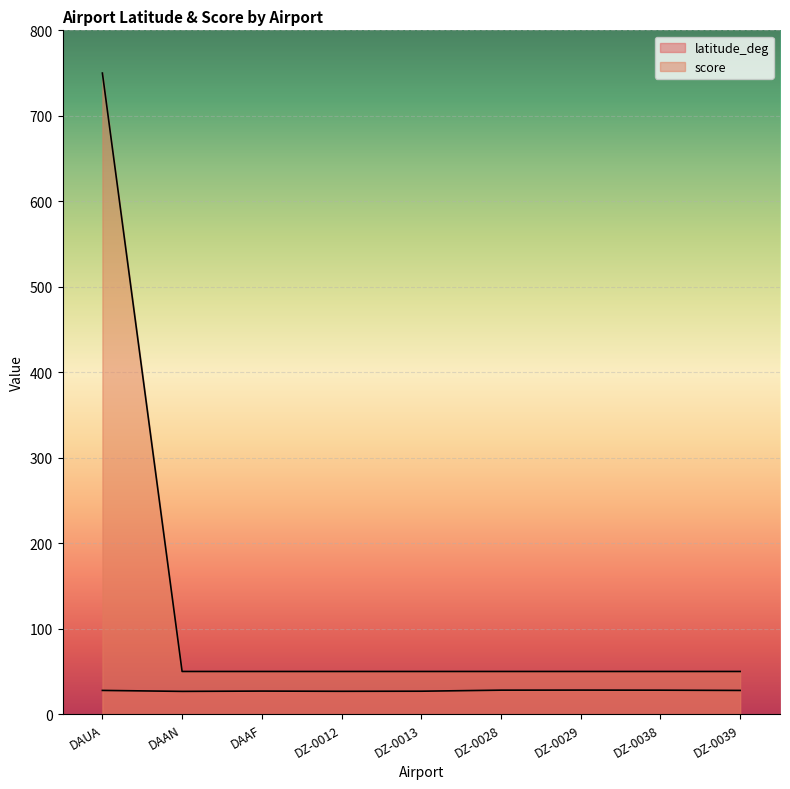

Which has a higher value, DAUA or DZ-0039?

DAUA